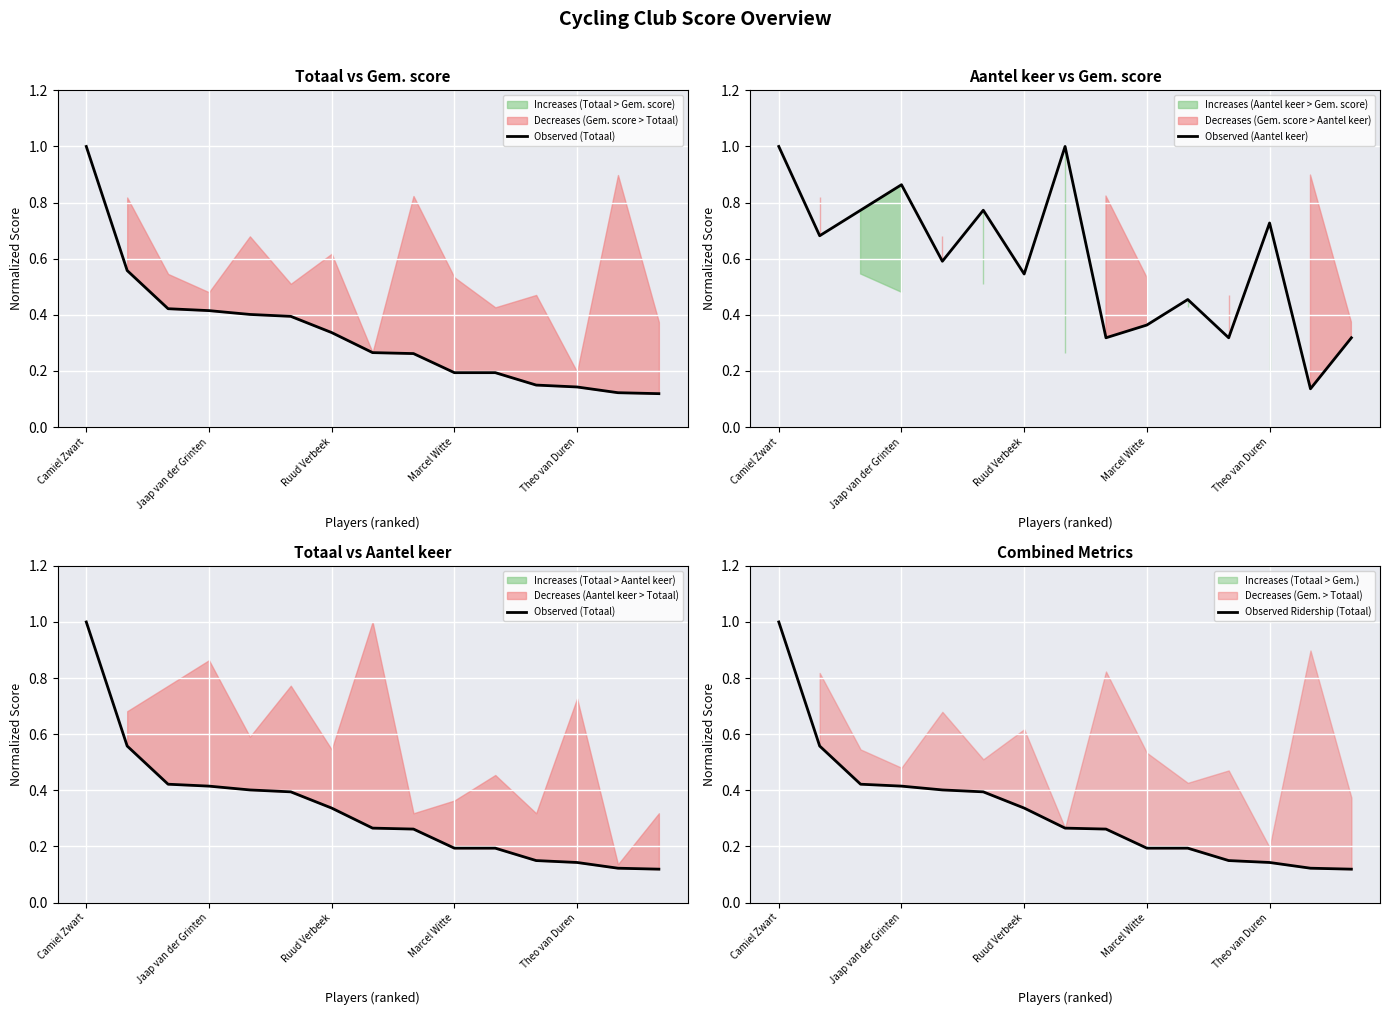

Rank the series by their maximum value, from lowest to highest.

Observed (Totaal), Observed (Aantel keer), Observed Ridership (Totaal)